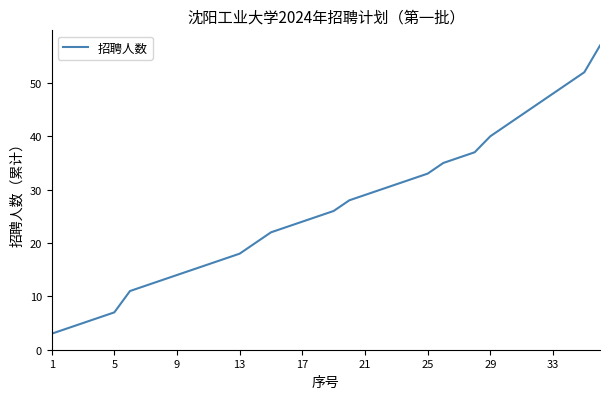

What is the difference between the maximum and minimum values?

54